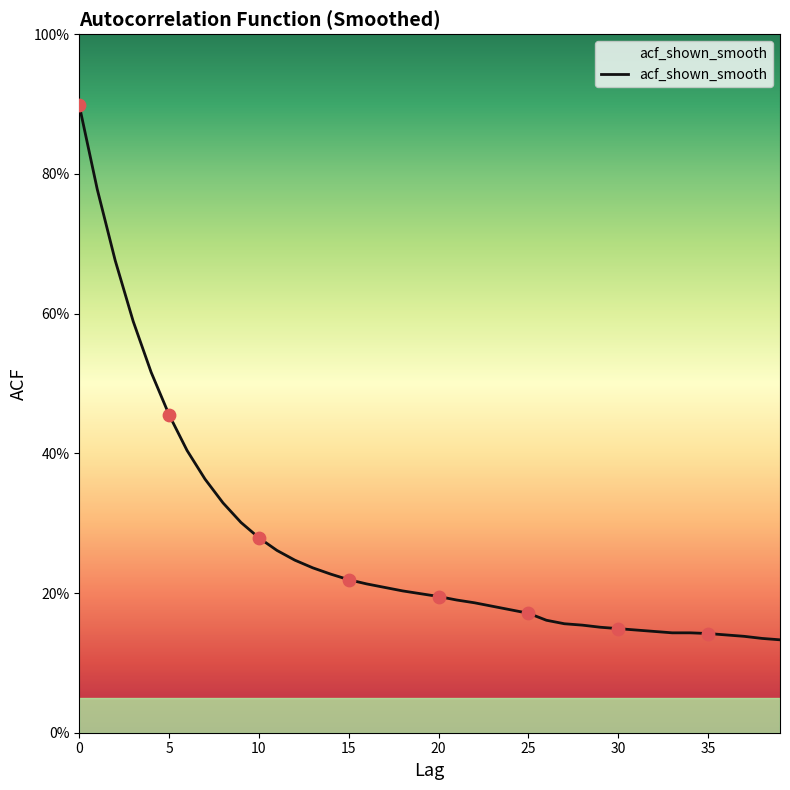

Does the chart have visible grid lines?

No